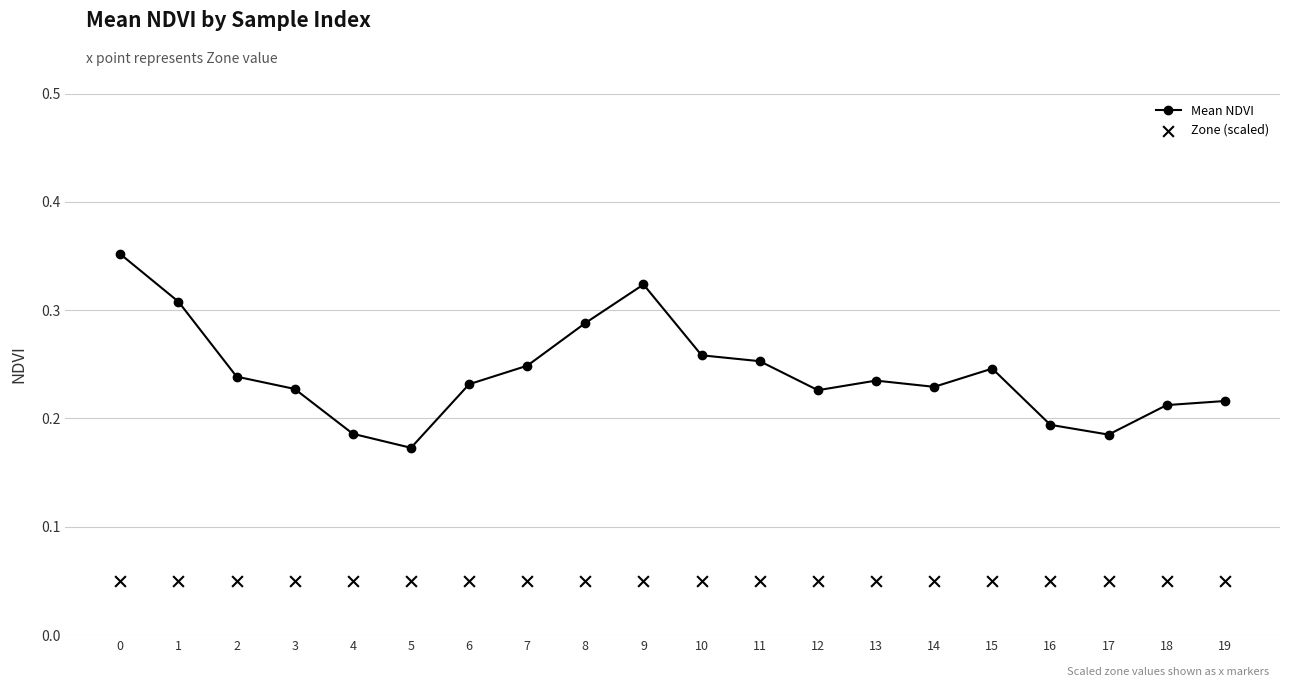

What is the total value across all series at 17?

0.2